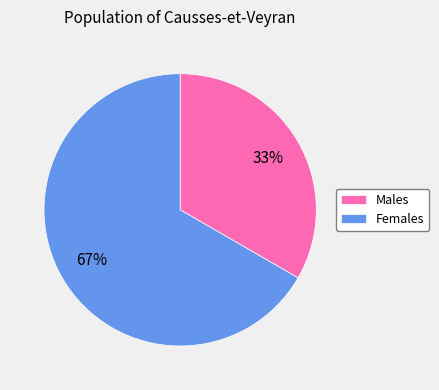

Rank the categories by value from lowest to highest.

Males, Females